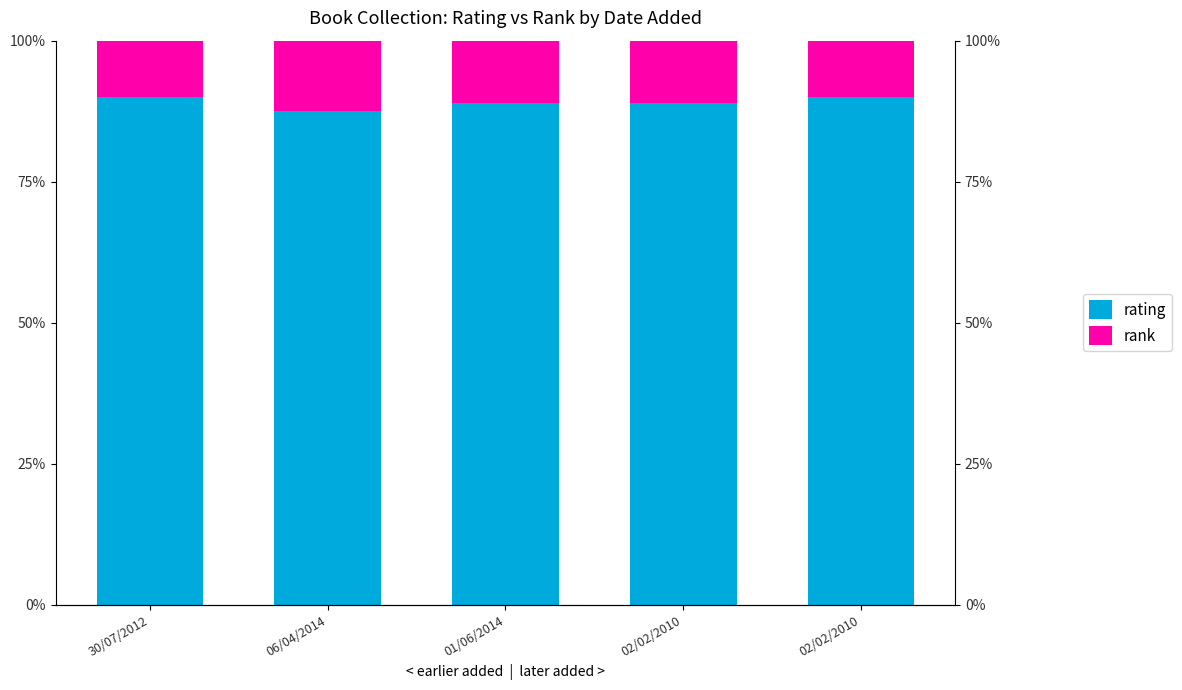

What is the label of the 2nd bar from the right?

02/02/2010